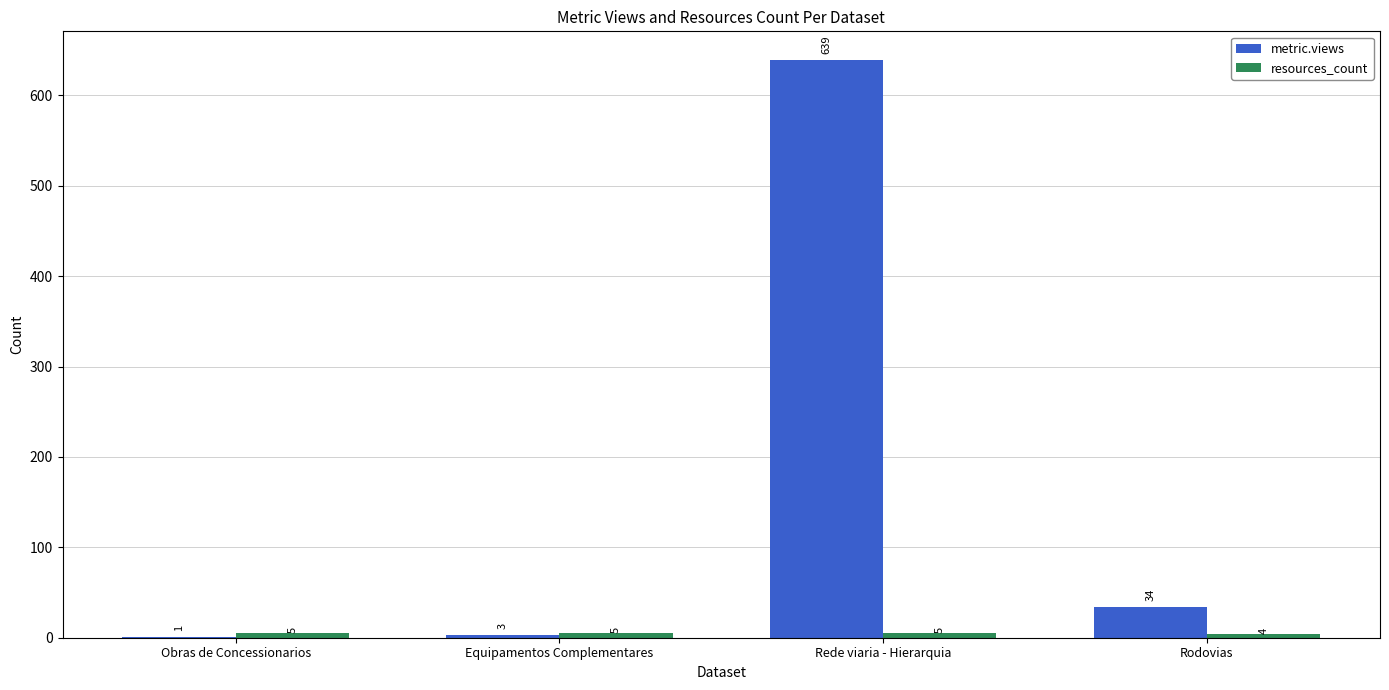

Which series changed the most between Equipamentos Complementares and Rede viaria - Hierarquia?

metric.views